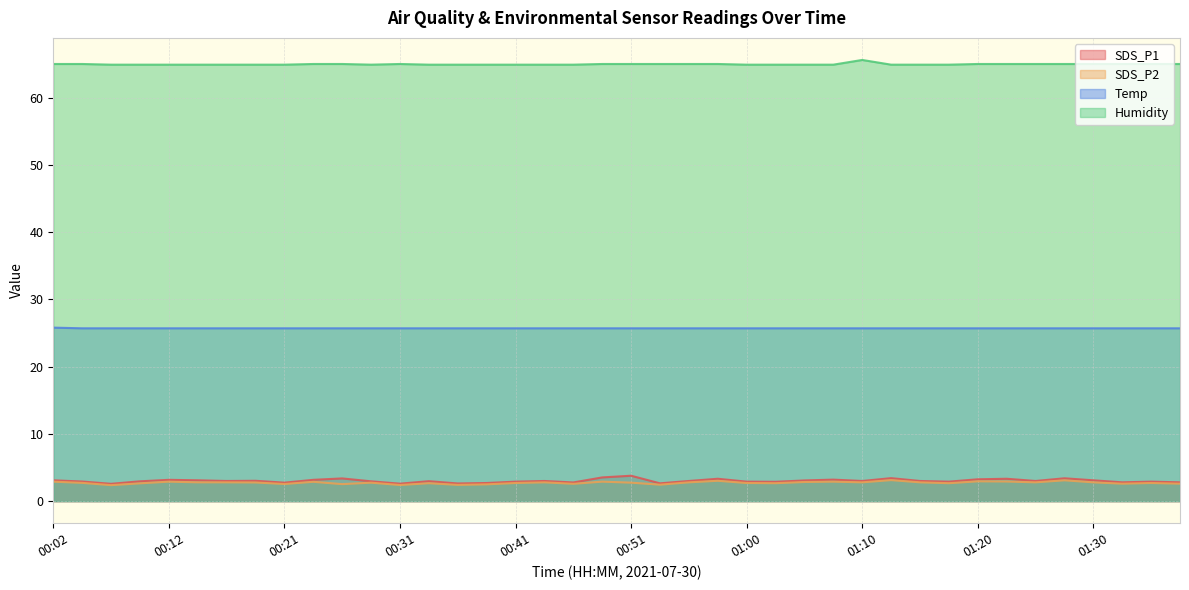

True or false: Humidity has more than 1 points higher than both neighbors.

True